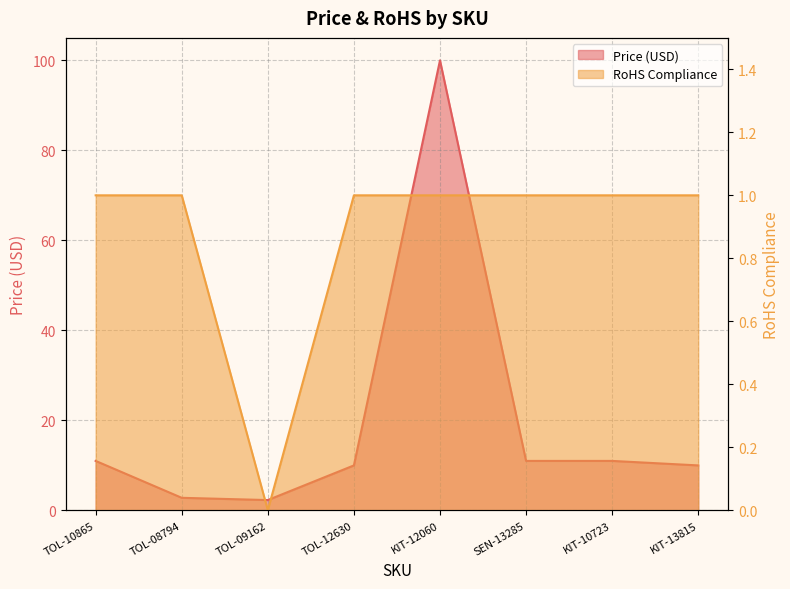

What is the maximum value shown in the chart?

100.0